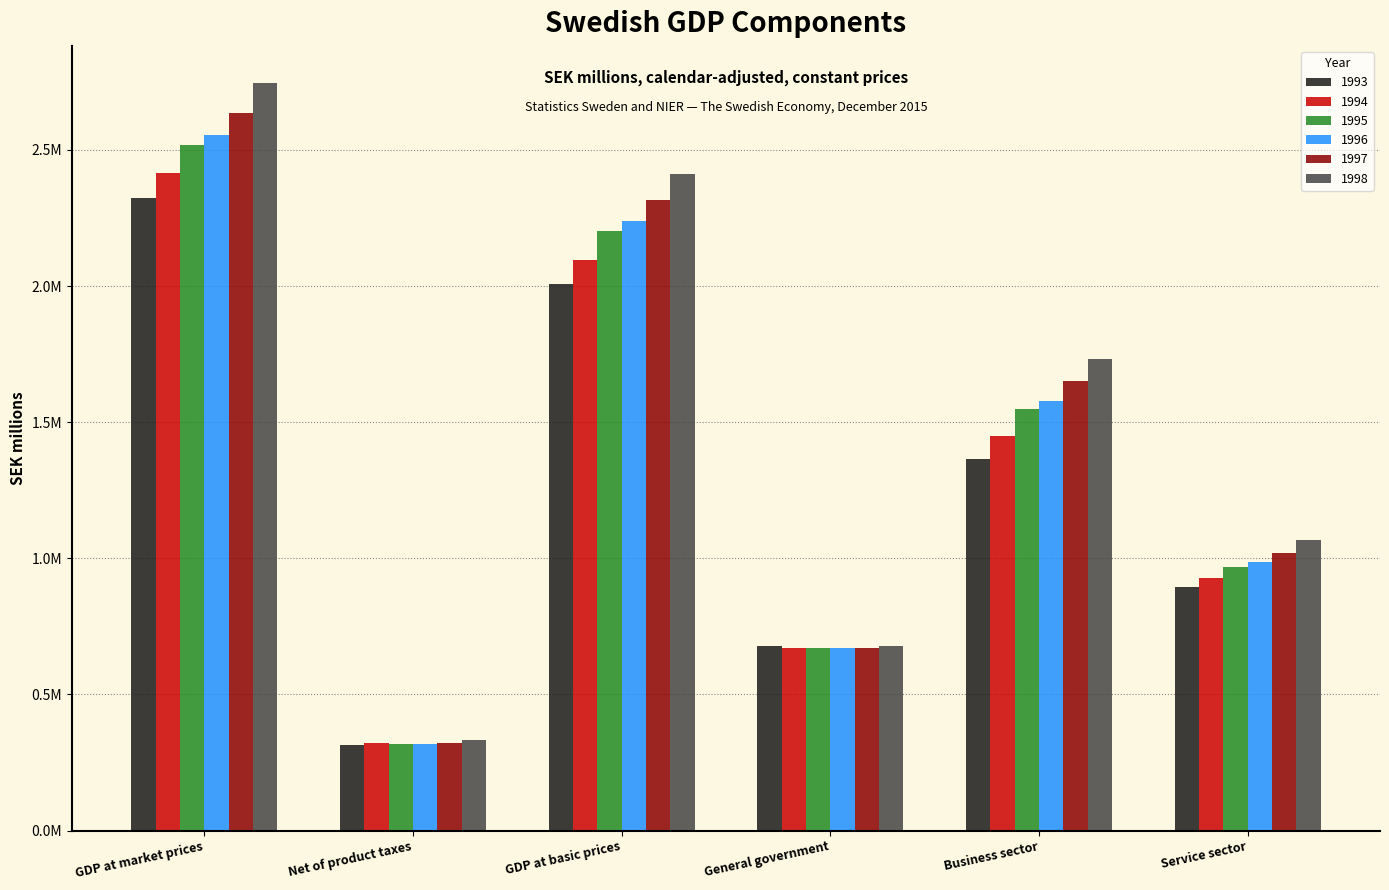

What are all the series names shown in the legend?

1993, 1994, 1995, 1996, 1997, 1998